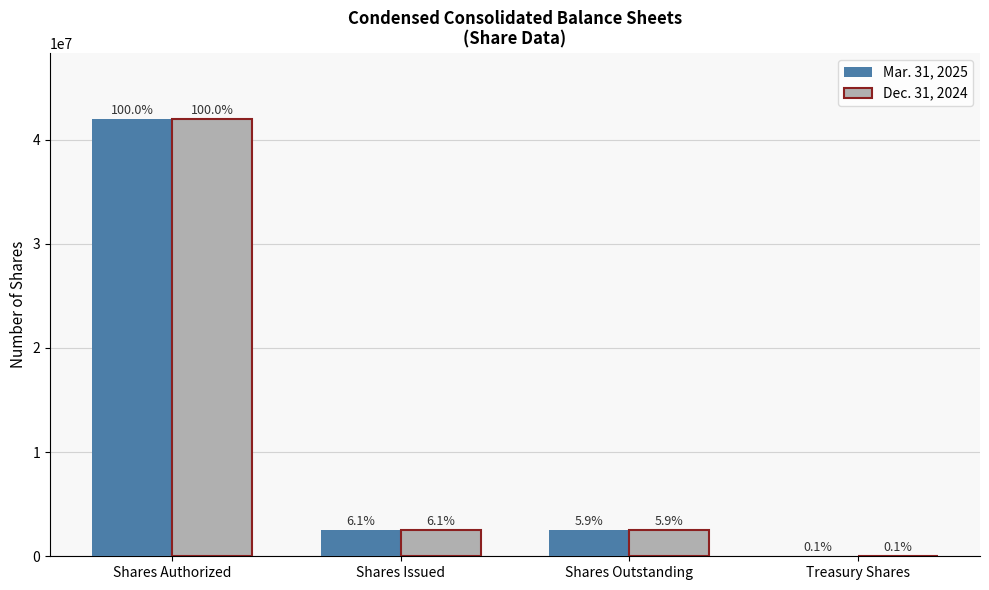

Which category has the highest value in the Dec. 31, 2024 series?

Shares Authorized